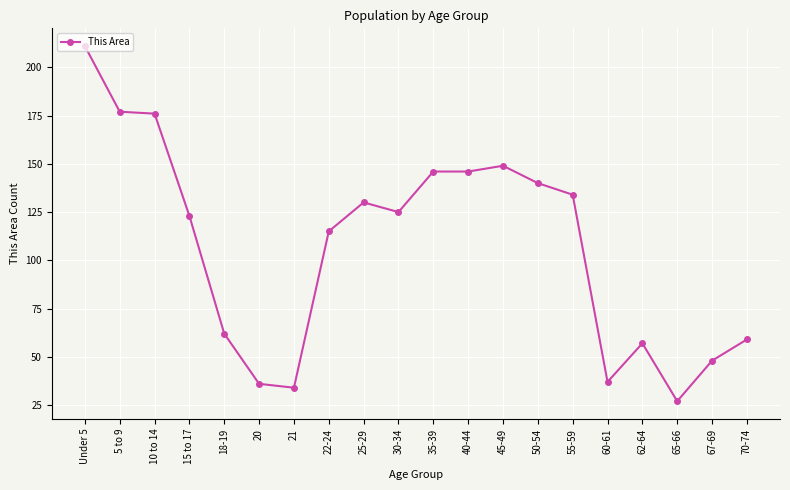

What is the label of the 17th point from the left?

62-64